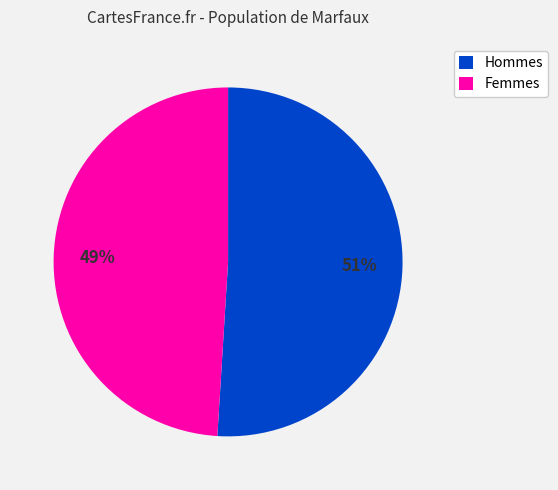

What percentage is the Hommes slice, to the nearest percent?

51%